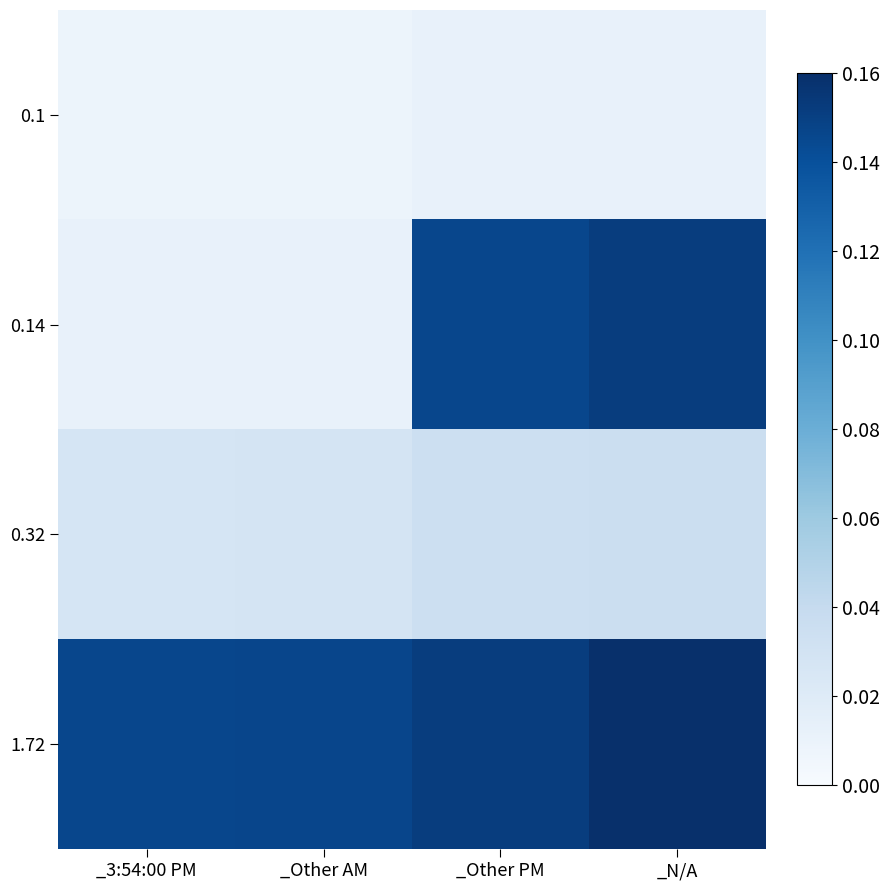

Reading right to left, extract all data points from this chart.

0.1: _N/A=0.0	_Other PM=0.0	_Other AM=0.0	_3:54:00 PM=0.0
0.14: _N/A=0.2	_Other PM=0.1	_Other AM=0.0	_3:54:00 PM=0.0
0.32: _N/A=0.0	_Other PM=0.0	_Other AM=0.0	_3:54:00 PM=0.0
1.72: _N/A=0.2	_Other PM=0.2	_Other AM=0.1	_3:54:00 PM=0.1